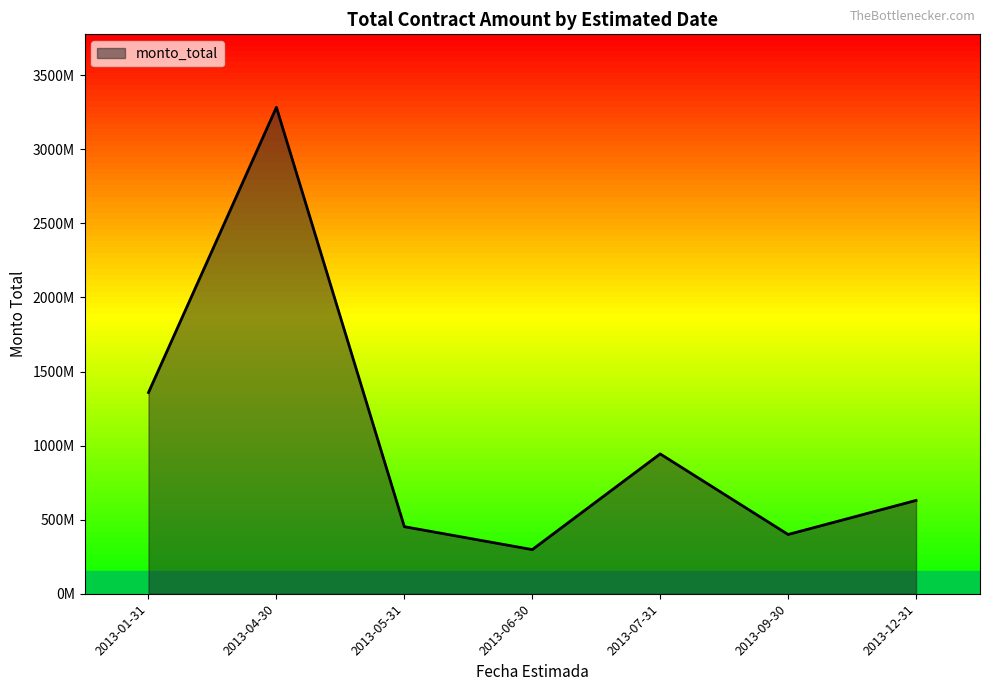

List the labels in order of value, largest first.

2013-04-30, 2013-01-31, 2013-07-31, 2013-12-31, 2013-05-31, 2013-09-30, 2013-06-30